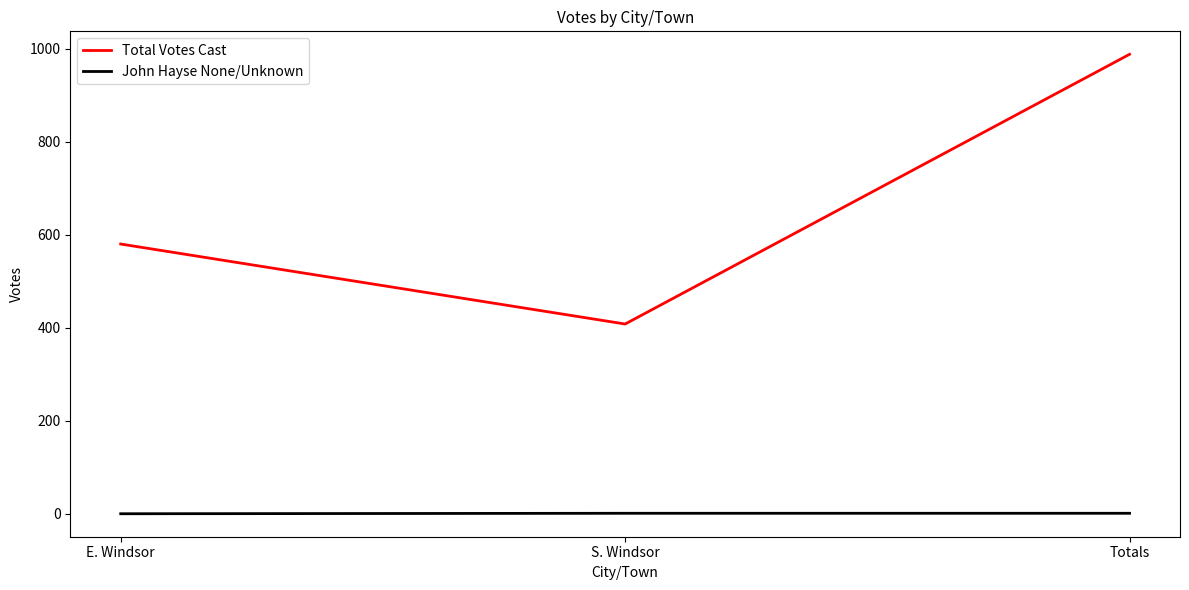

At how many categories does at least one series exceed 854?

1